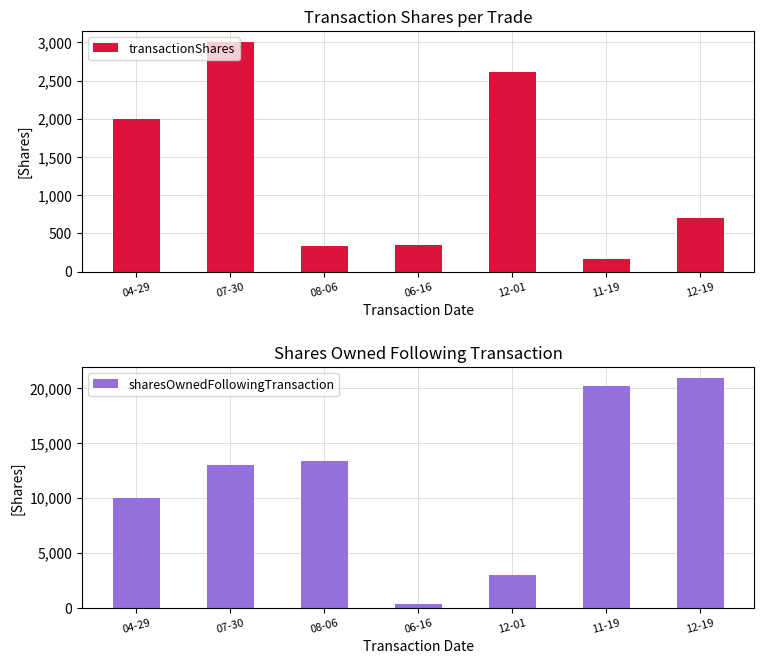

True or false: transactionShares has a value of 341 at 06-16.

True